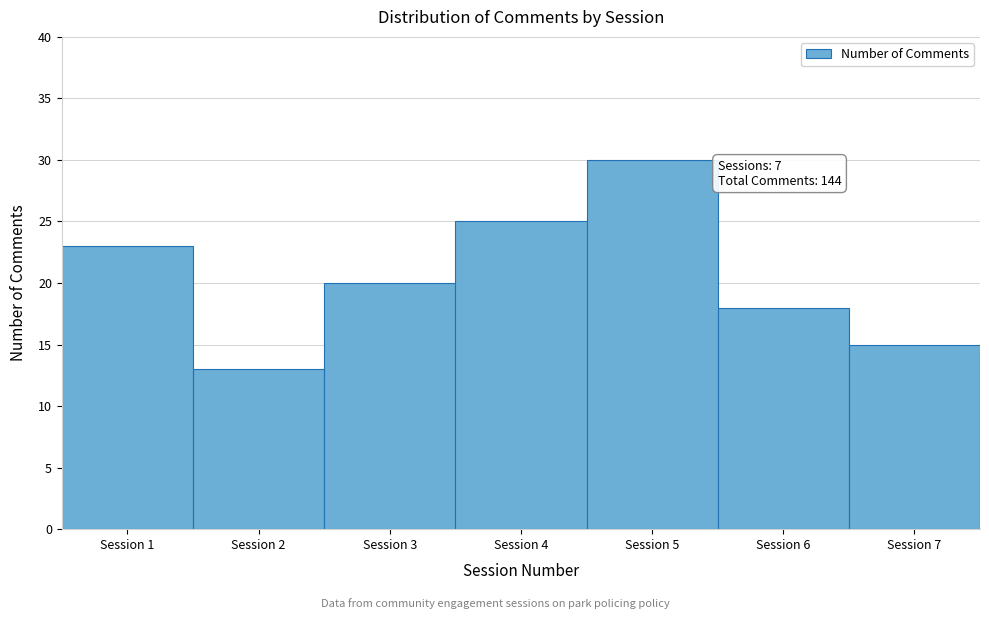

Over which range of the x-axis is the bar tallest?

4.5 to 5.5